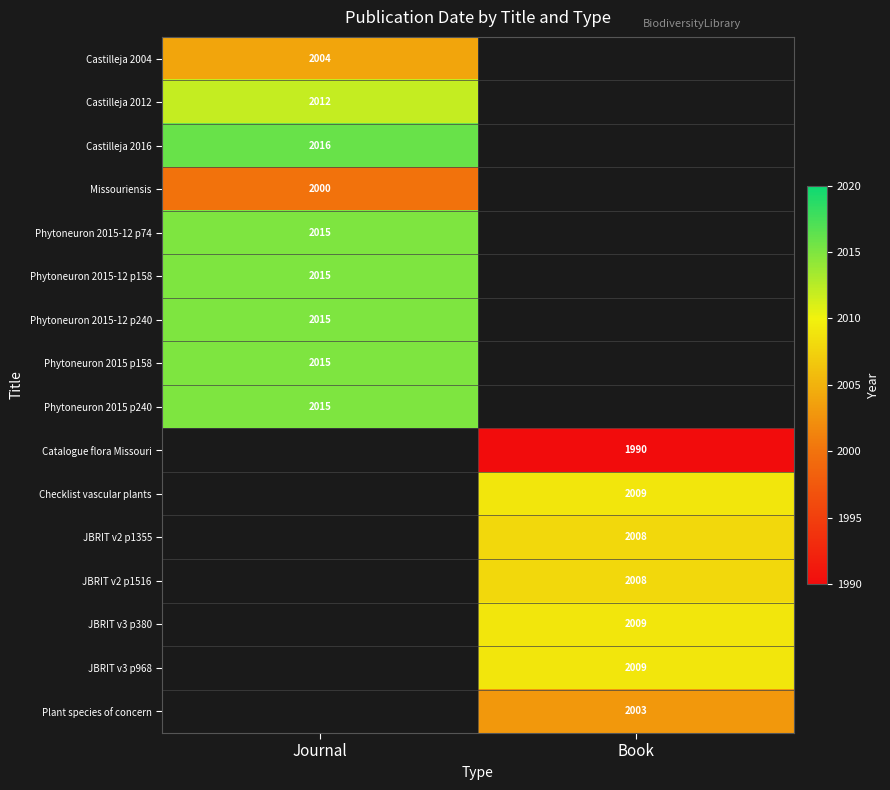

The value of Castilleja 2004 at Journal is 1039. True or false?

False